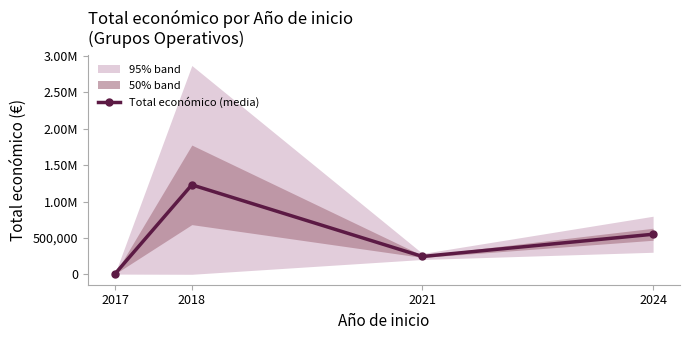

True or false: the data shows 550111 at 2024.

True